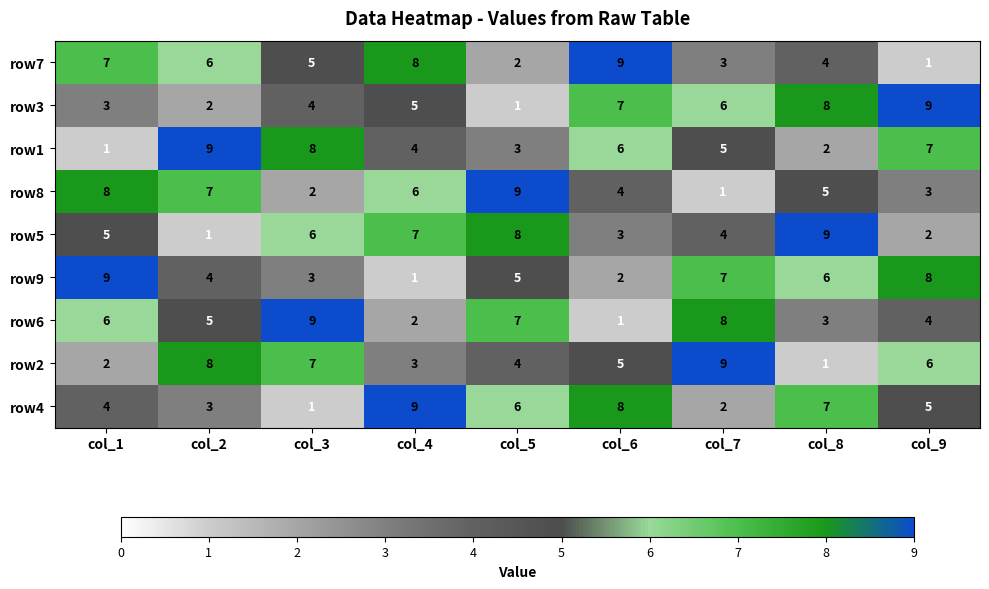

Is it true that row4 equals 11 at col_6?

False